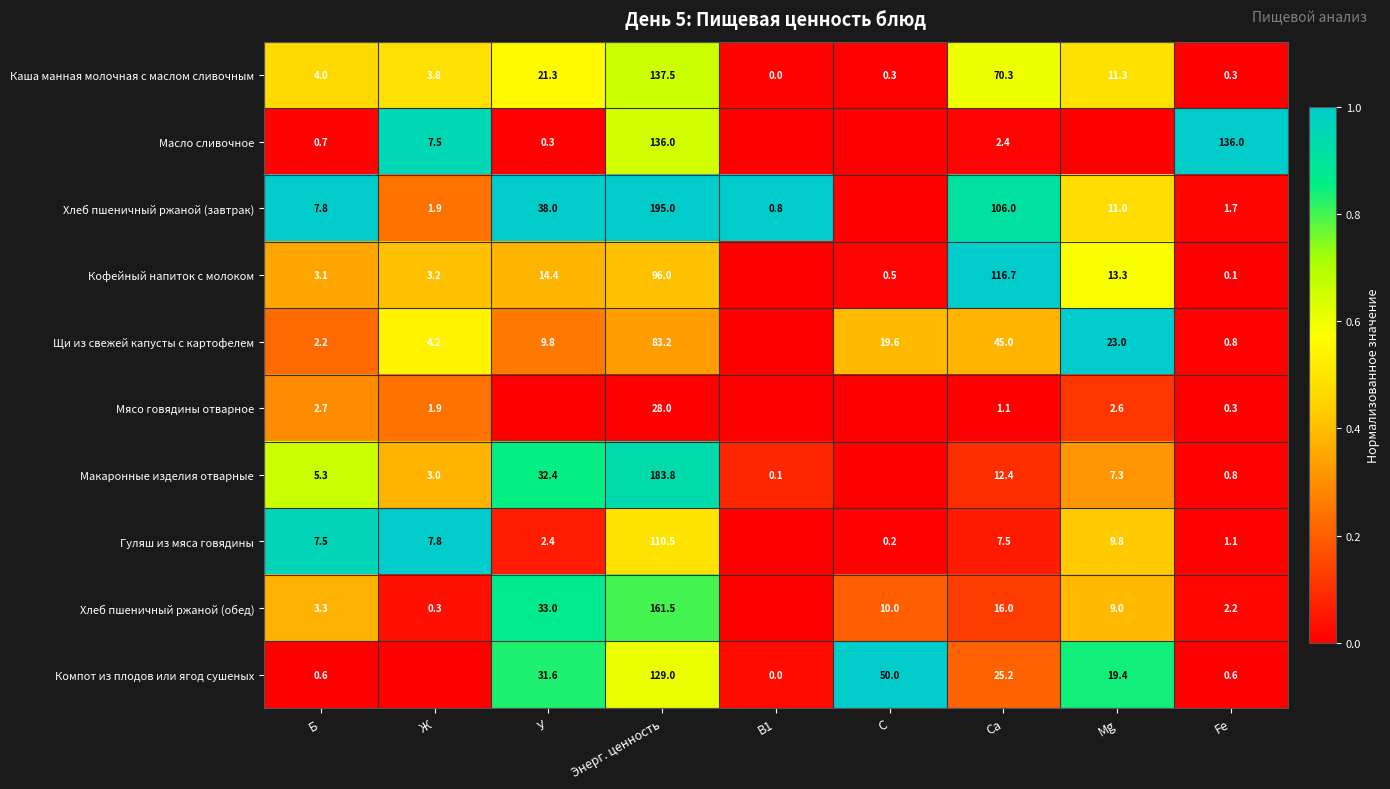

What is the sum of the Кофейный напиток с молоком values at Mg and Б?

16.4